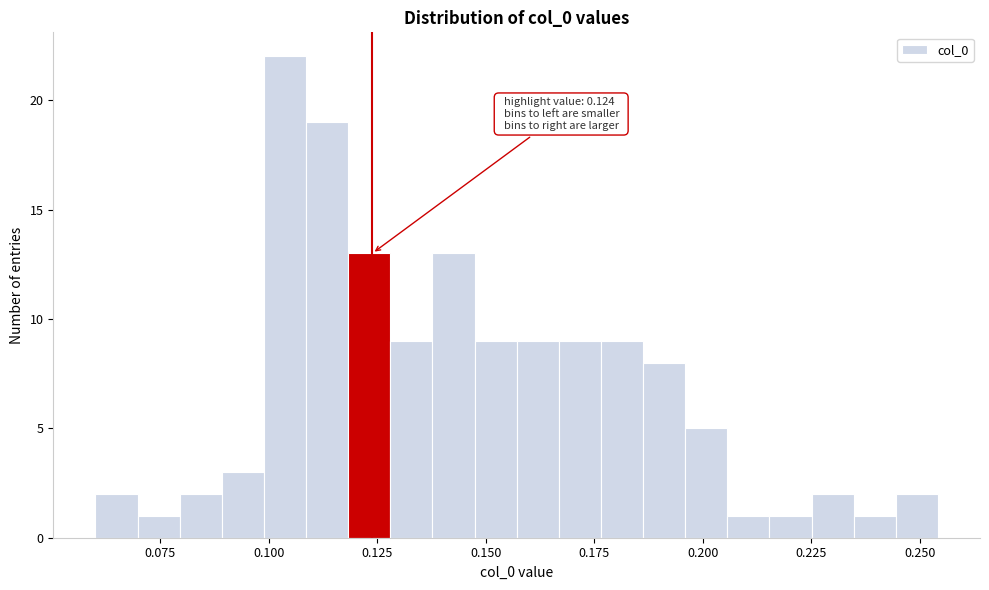

Around what value on the x-axis is the tallest bar? Give the approximate position of its centre, as read against the axis.

0.105